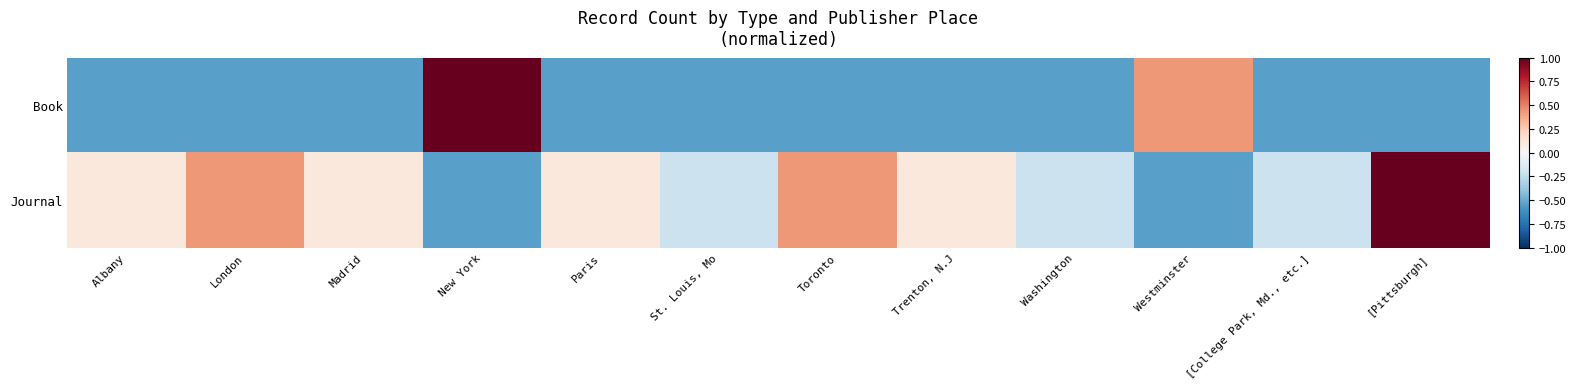

Rank the series by their maximum value, from lowest to highest.

Book, Journal